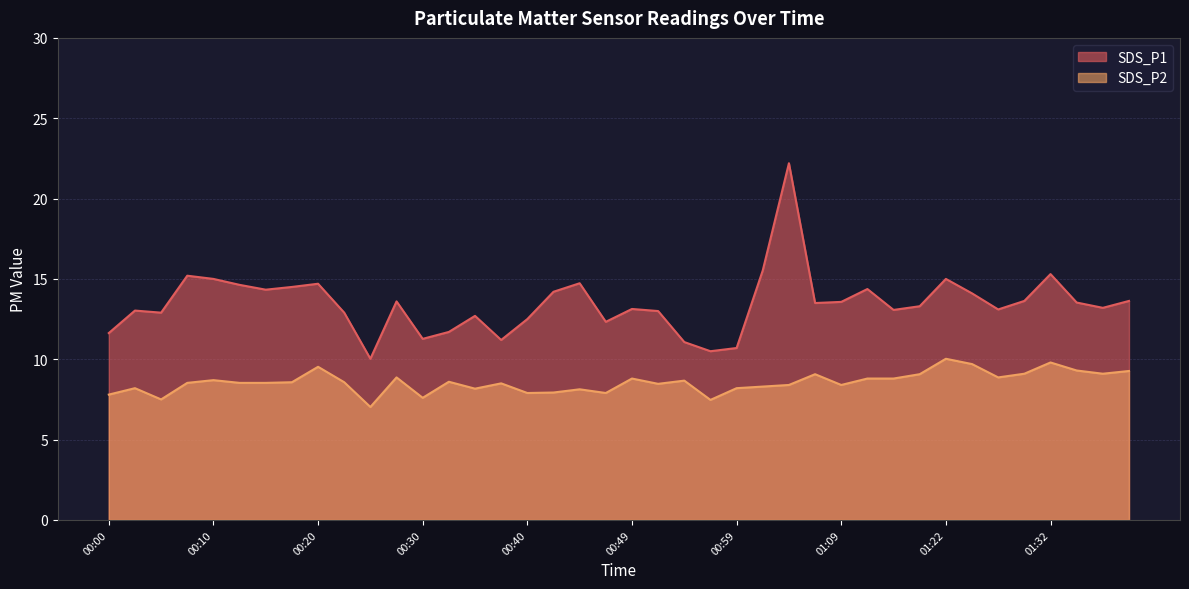

How many distinct data groups are displayed?

2